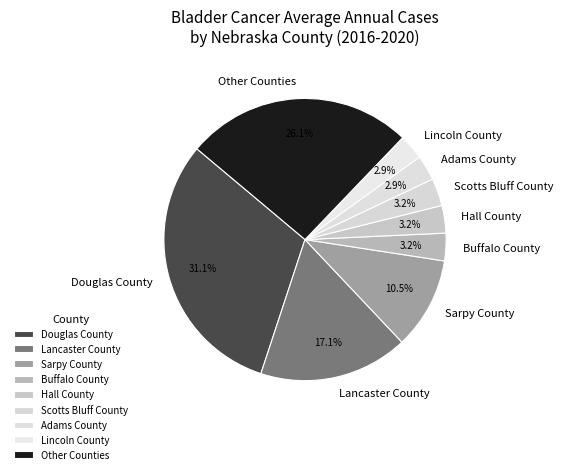

Does Douglas County account for over 50% of the chart?

No